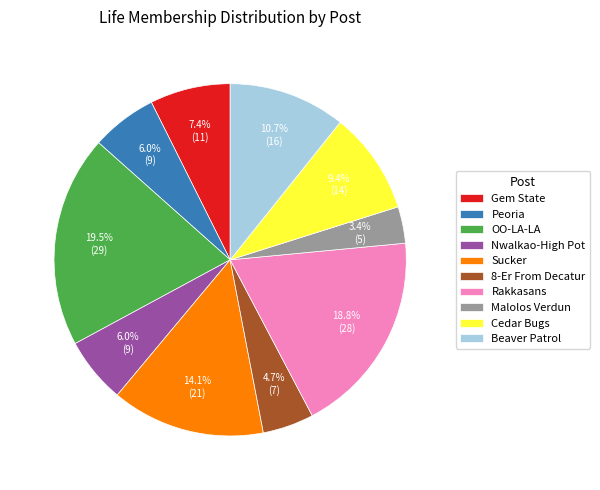

Is there a majority slice in this chart?

No